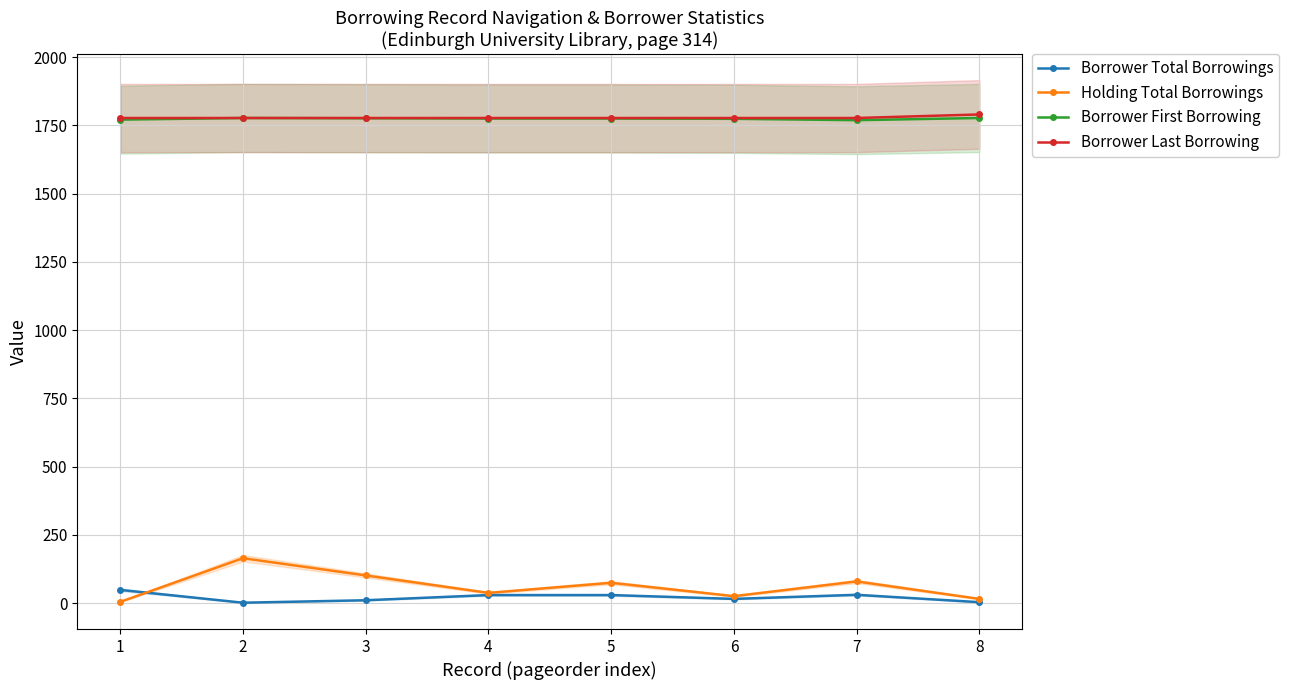

What is the average value of the Holding Total Borrowings series?

63